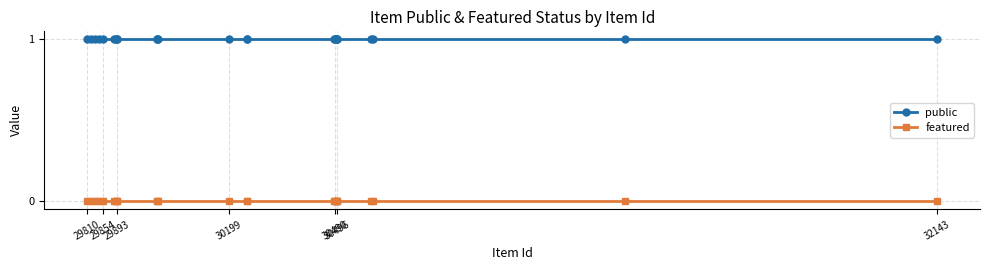

Rank the series by their average value, from lowest to highest.

featured, public